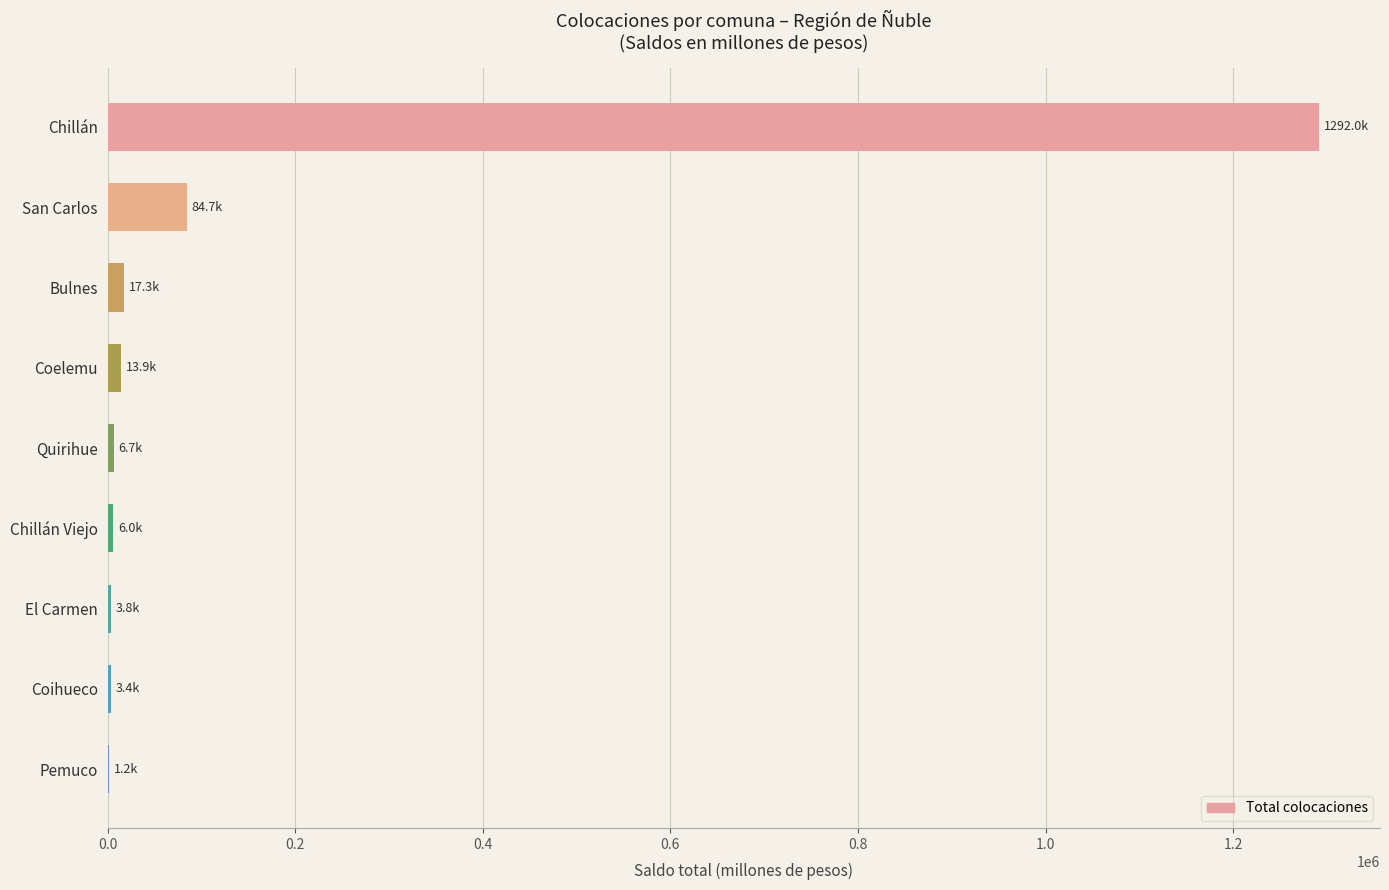

Where is the data nearest to the value 646609?

San Carlos